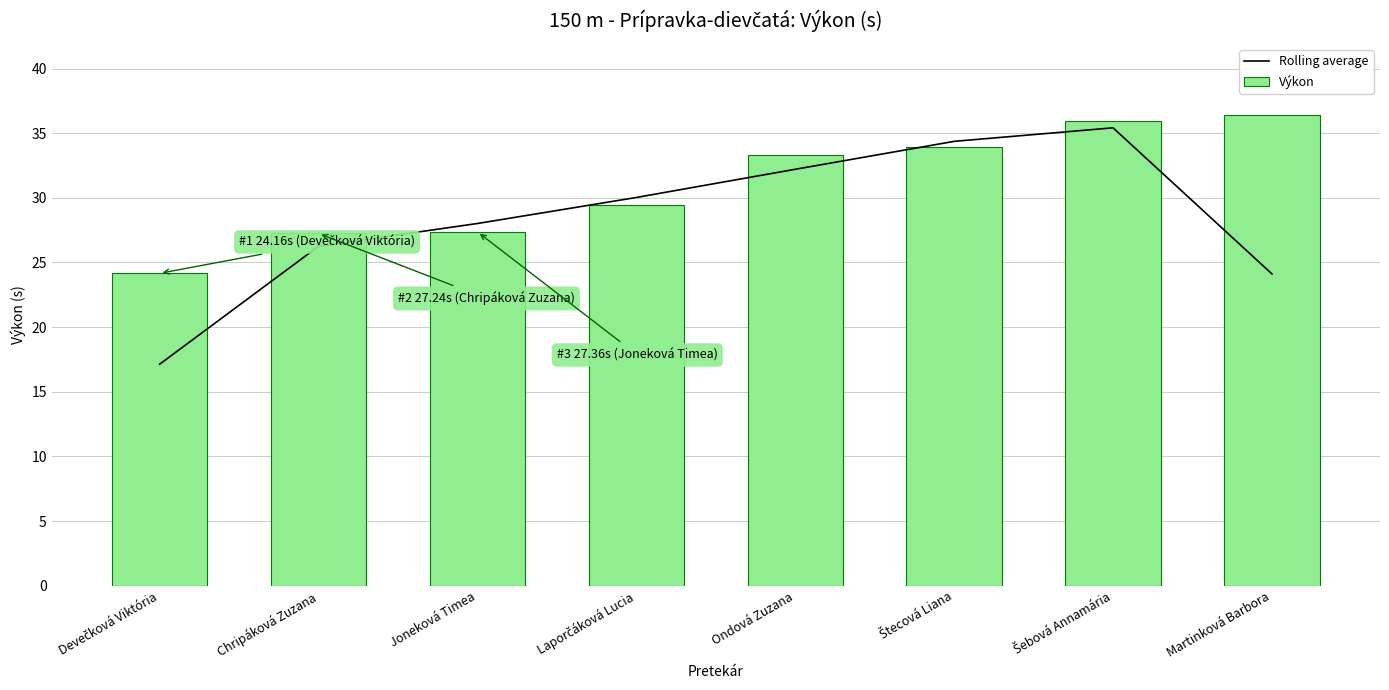

Which series has the largest total across all categories?

Výkon